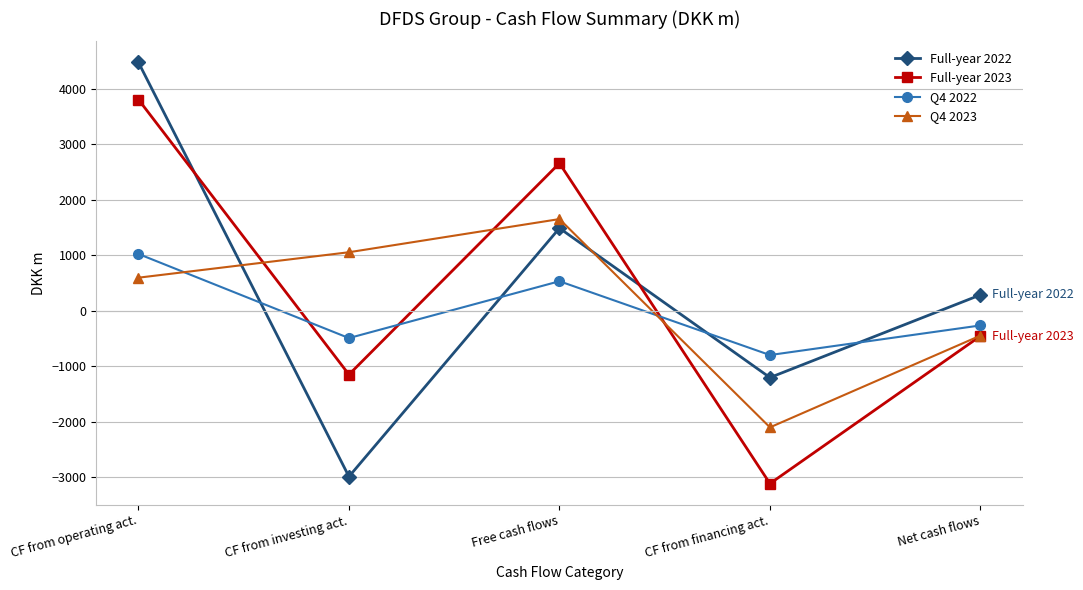

What is the spread (max minus min) of values at CF from financing act.?

2318